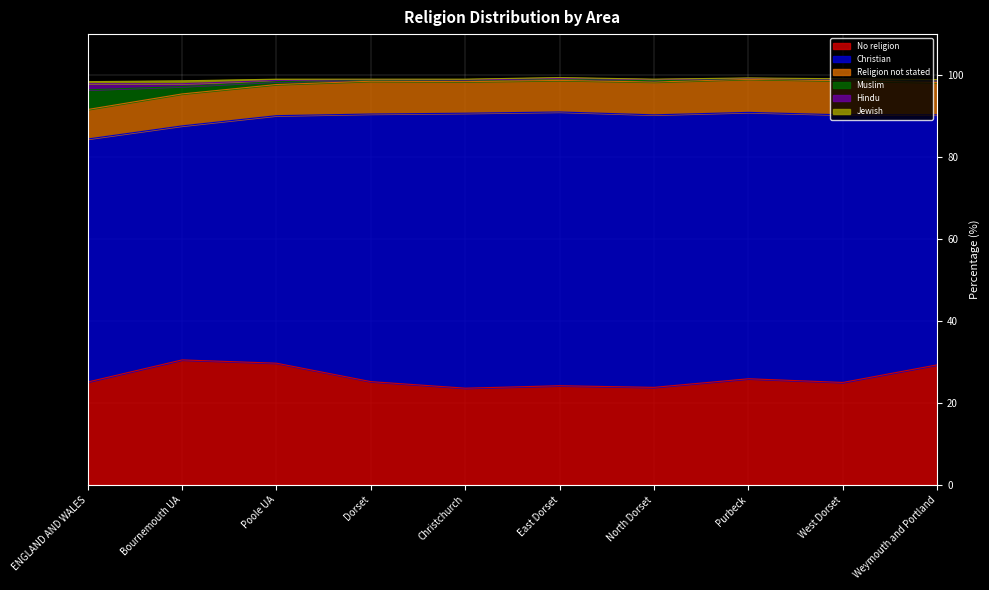

What is the maximum value for No religion?

30.5